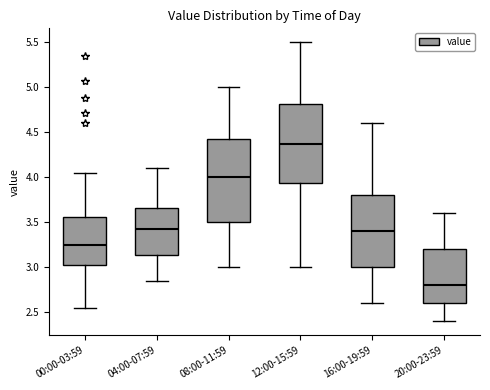

Which box is the tallest, from its lower edge to its upper edge?

08:00-11:59